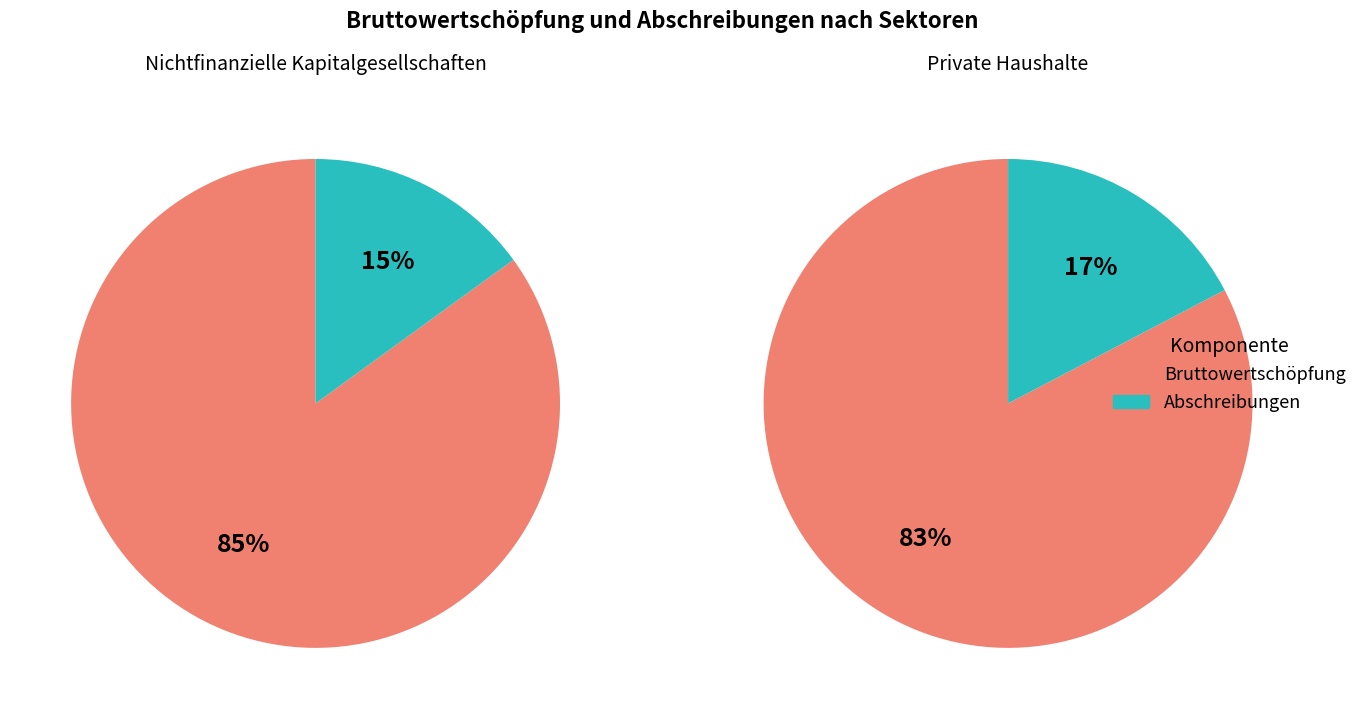

How many slices are in this pie chart?

4